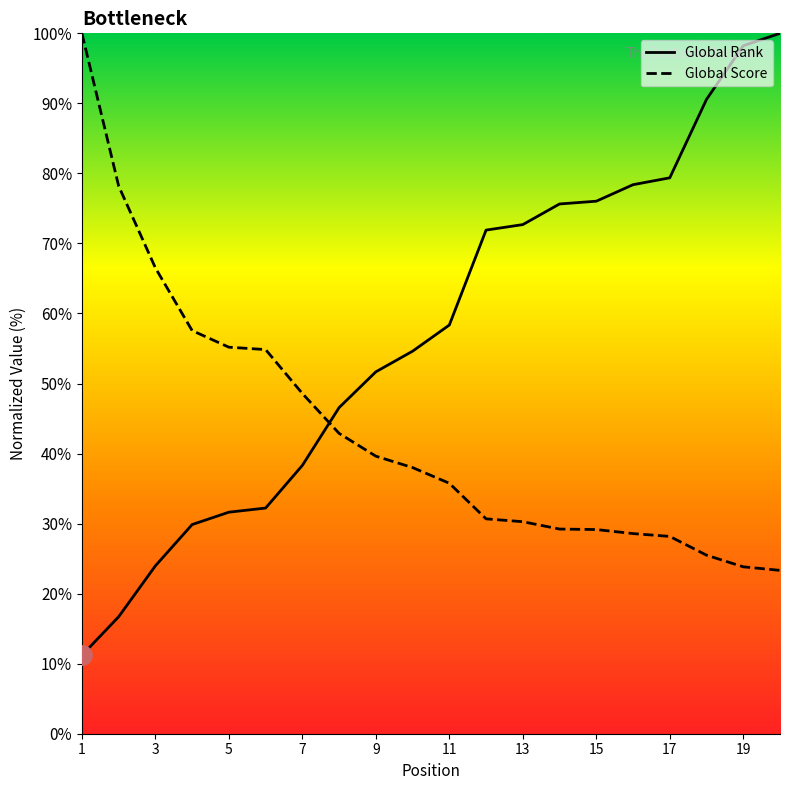

Which series ends up on top after the final intersection of Global Rank and Global Score?

Global Rank